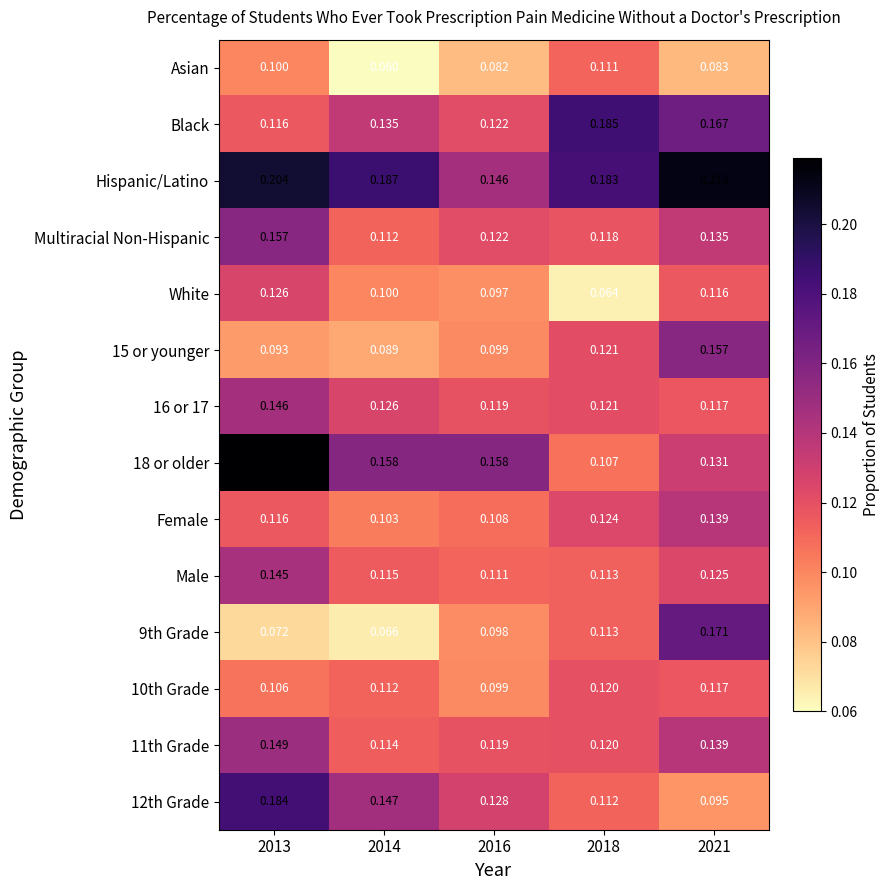

Which series has the largest total across all categories?

Hispanic/Latino